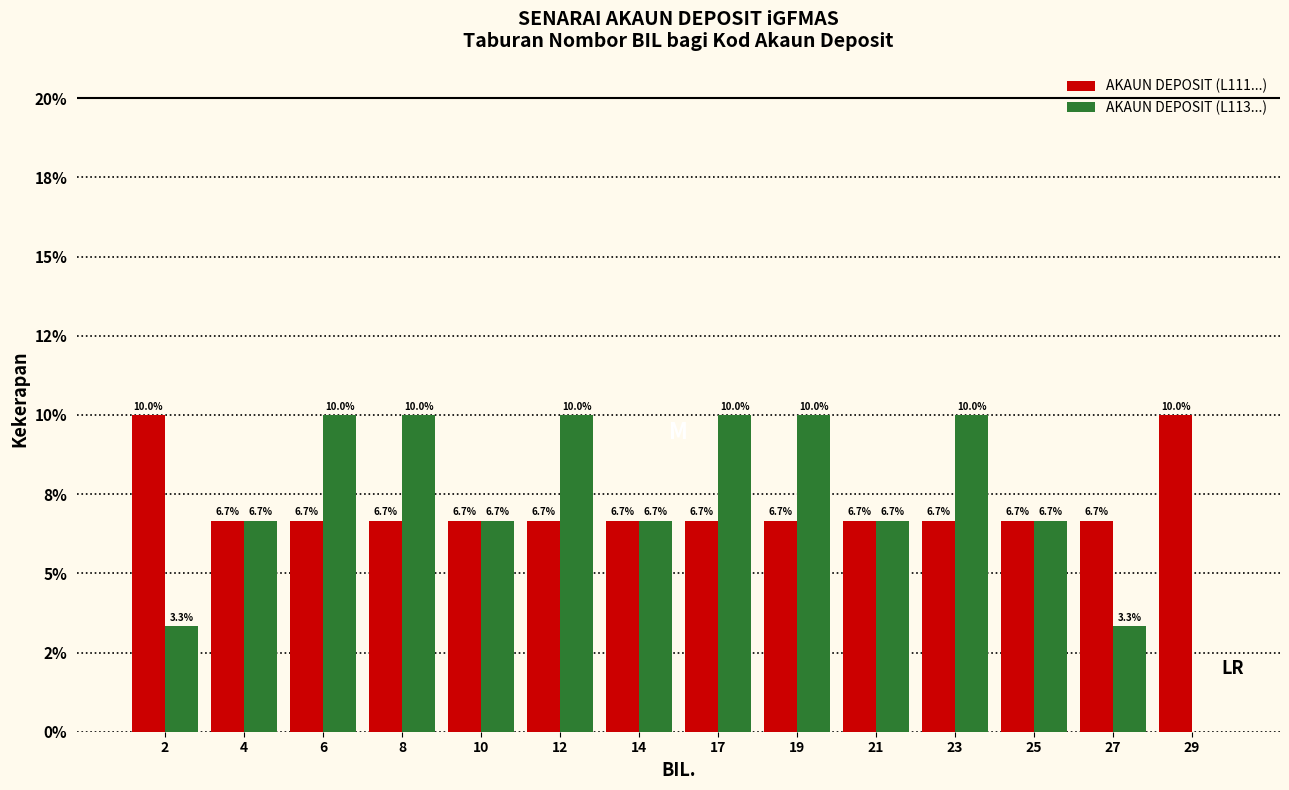

What are all the series names shown in the legend?

AKAUN DEPOSIT (L111...), AKAUN DEPOSIT (L113...)